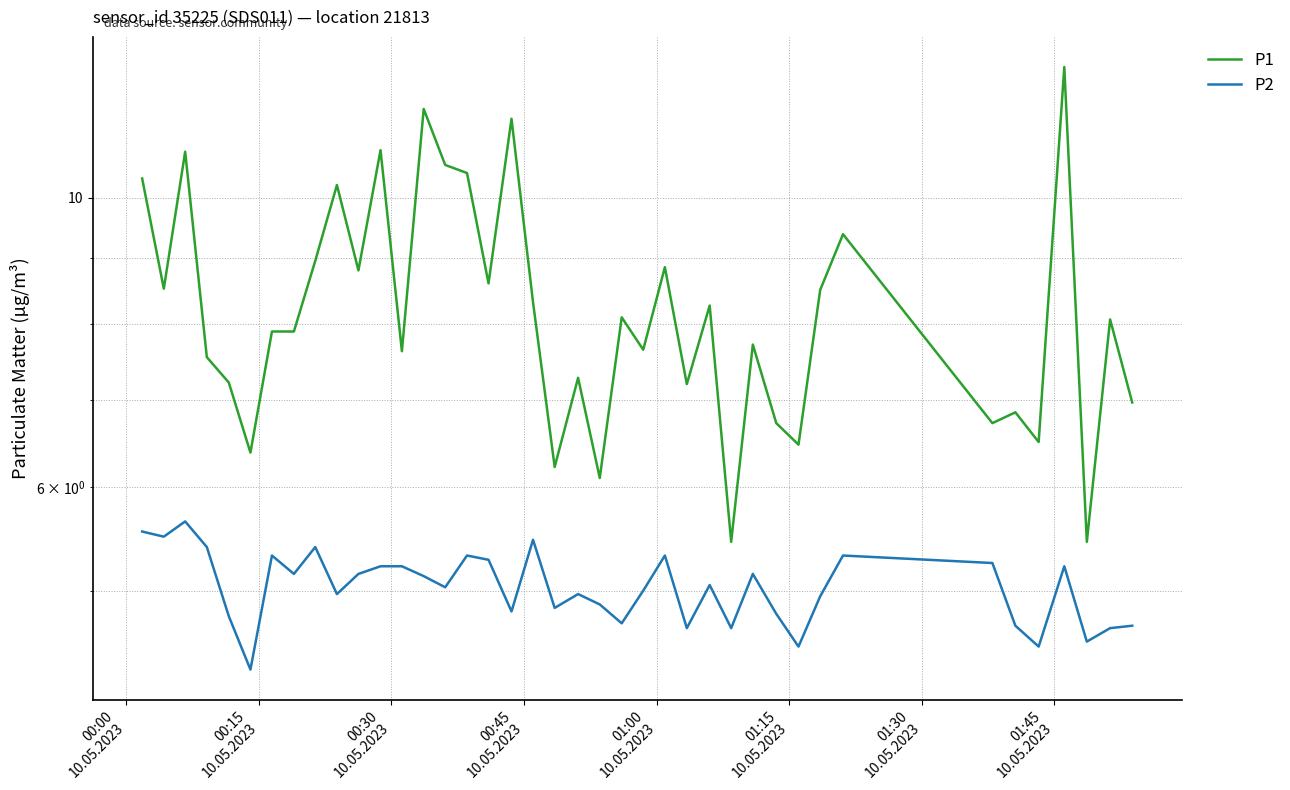

The value of P2 at 24 is 2.9. True or false?

False